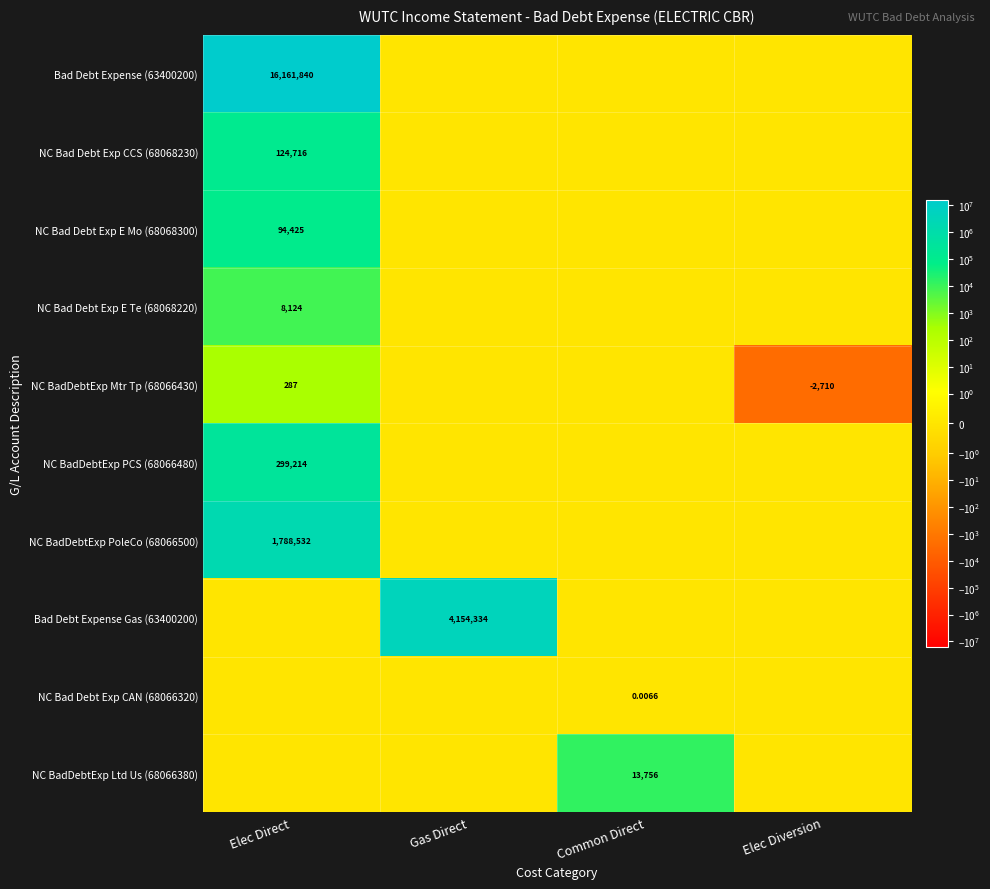

What is the greatest value displayed?

16161840.0